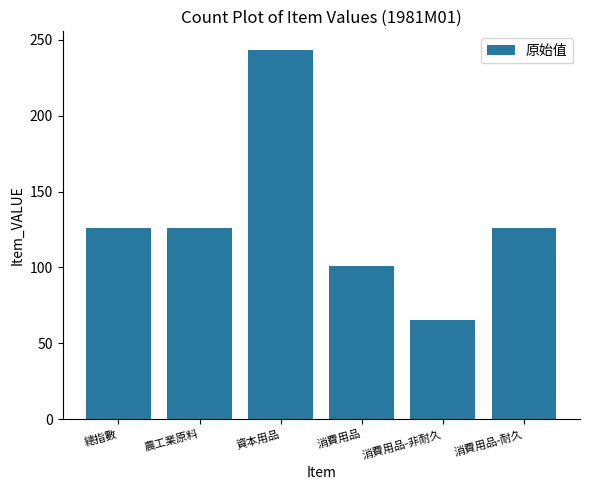

Which has a higher value, 消費用品-耐久 or 消費用品?

消費用品-耐久